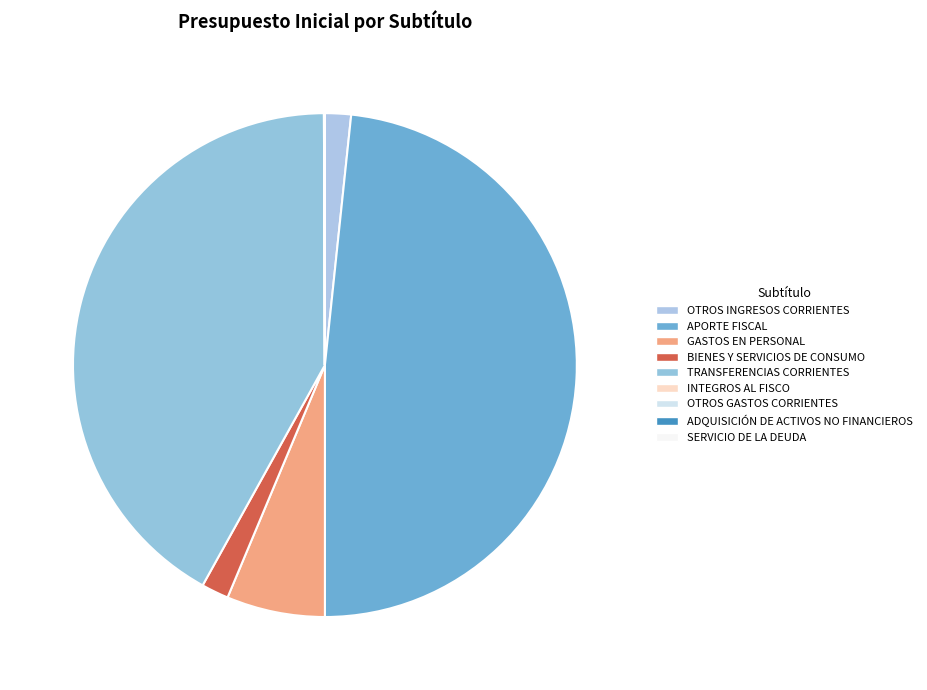

Rank the categories by value from highest to lowest.

APORTE FISCAL, TRANSFERENCIAS CORRIENTES, GASTOS EN PERSONAL, BIENES Y SERVICIOS DE CONSUMO, OTROS INGRESOS CORRIENTES, INTEGROS AL FISCO, ADQUISICIÓN DE ACTIVOS NO FINANCIEROS, OTROS GASTOS CORRIENTES, SERVICIO DE LA DEUDA